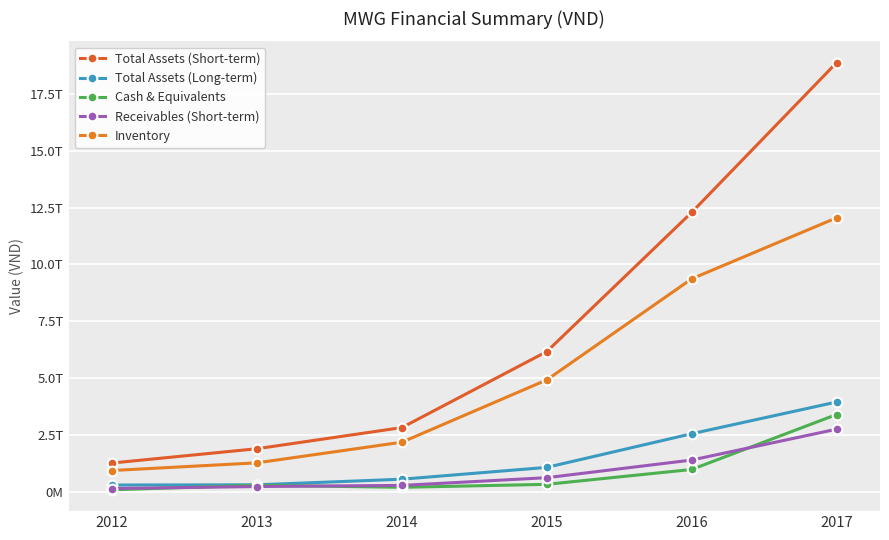

Does the chart have visible grid lines?

Yes